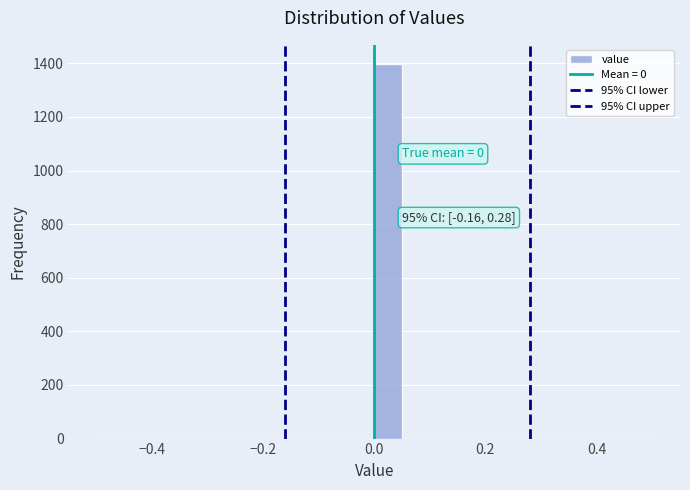

Around what value on the x-axis is the tallest bar? Give the approximate position of its centre, as read against the axis.

0.02